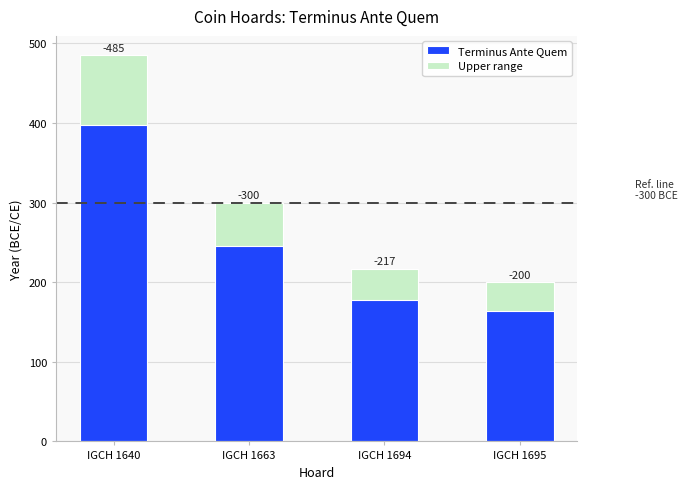

Which series has the largest range (max minus min)?

Terminus Ante Quem